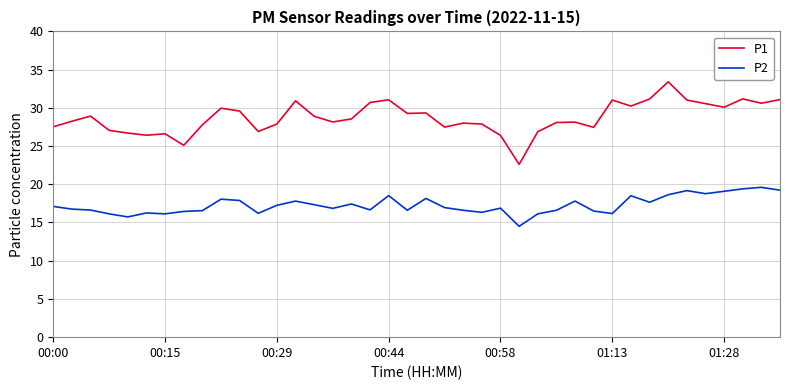

Which series has the largest total across all categories?

P1